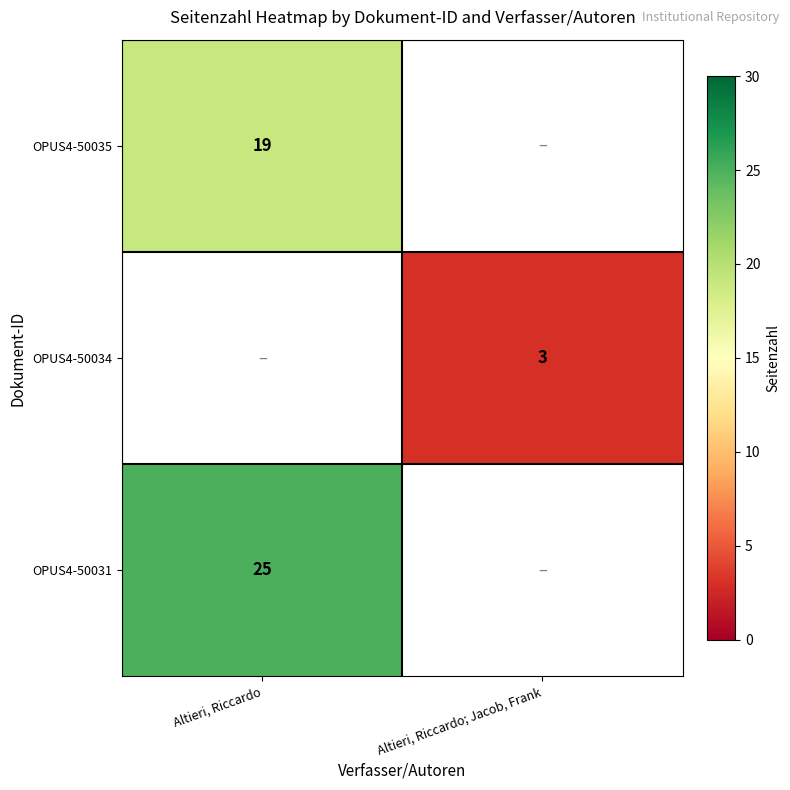

The value of OPUS4-50031 at Altieri, Riccardo is 13. True or false?

False